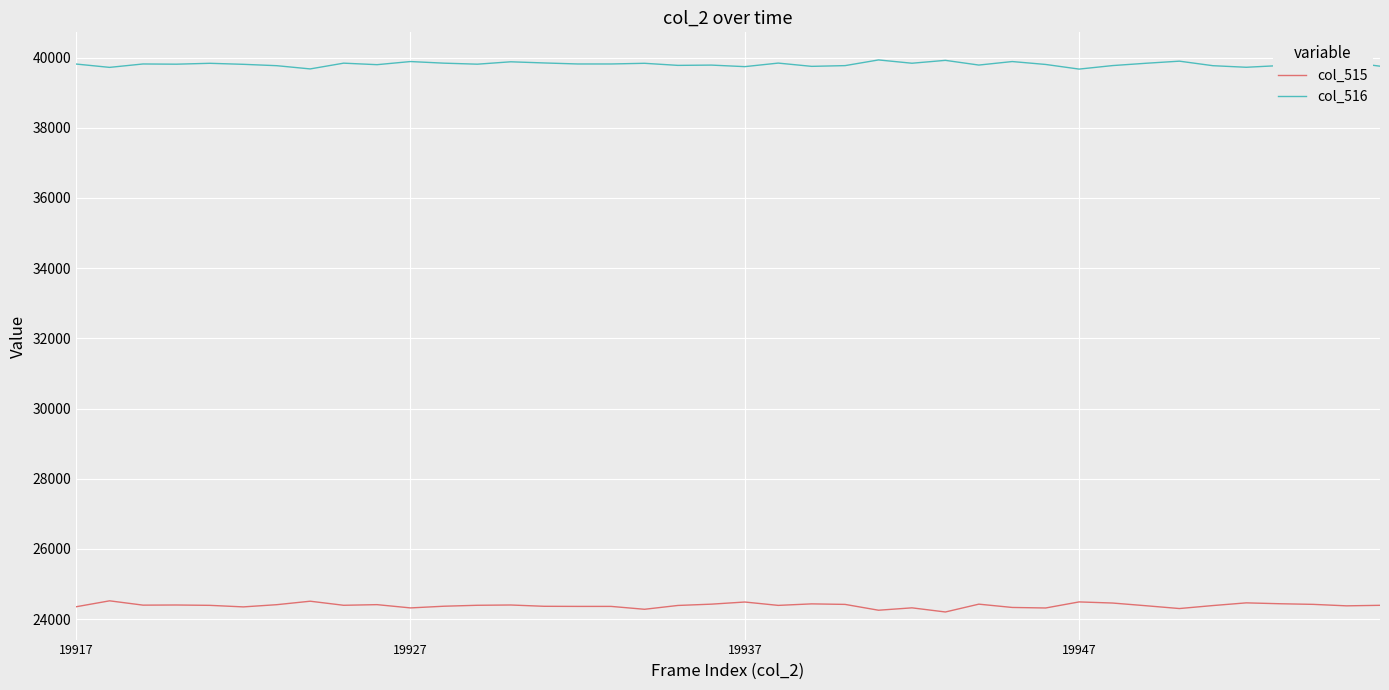

Does the chart have visible grid lines?

Yes